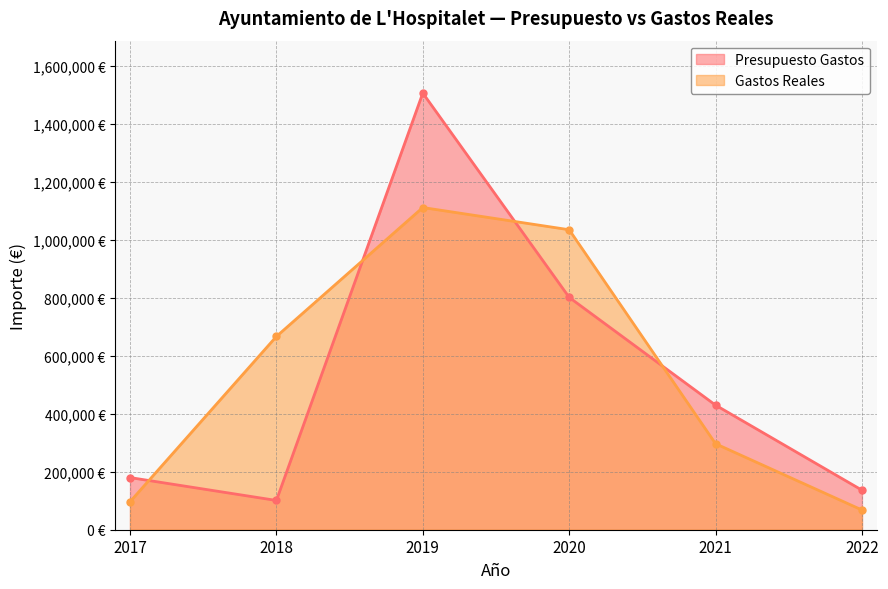

Is it true that Gastos Reales equals 36931.6 at 2022?

False